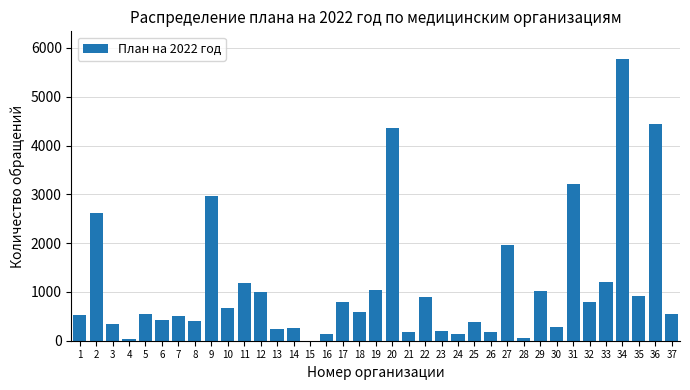

Is it true that the value at 3 is 348?

True